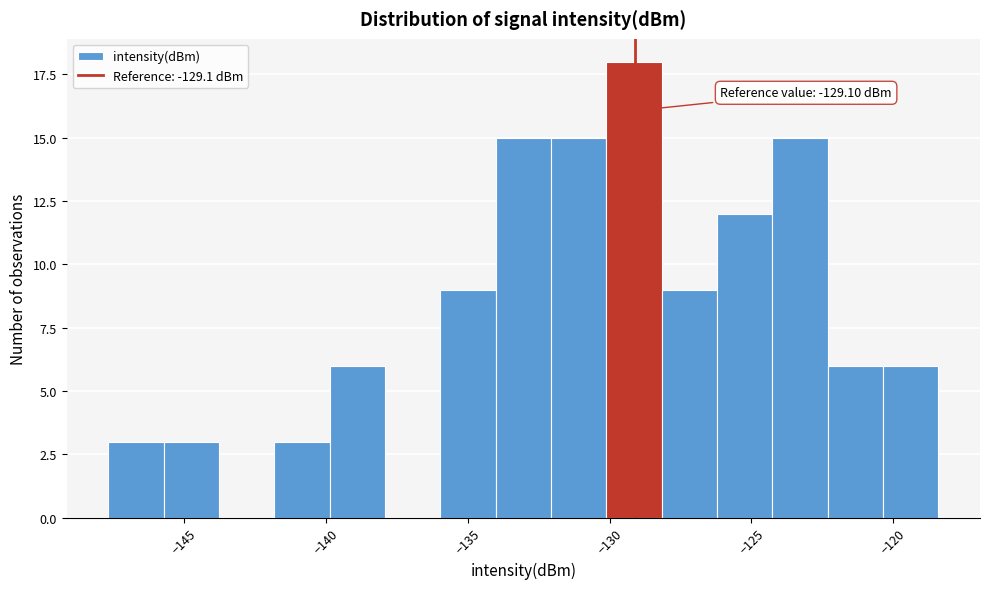

Read against the x-axis, roughly where is the centre of the tallest bar?

-129.0